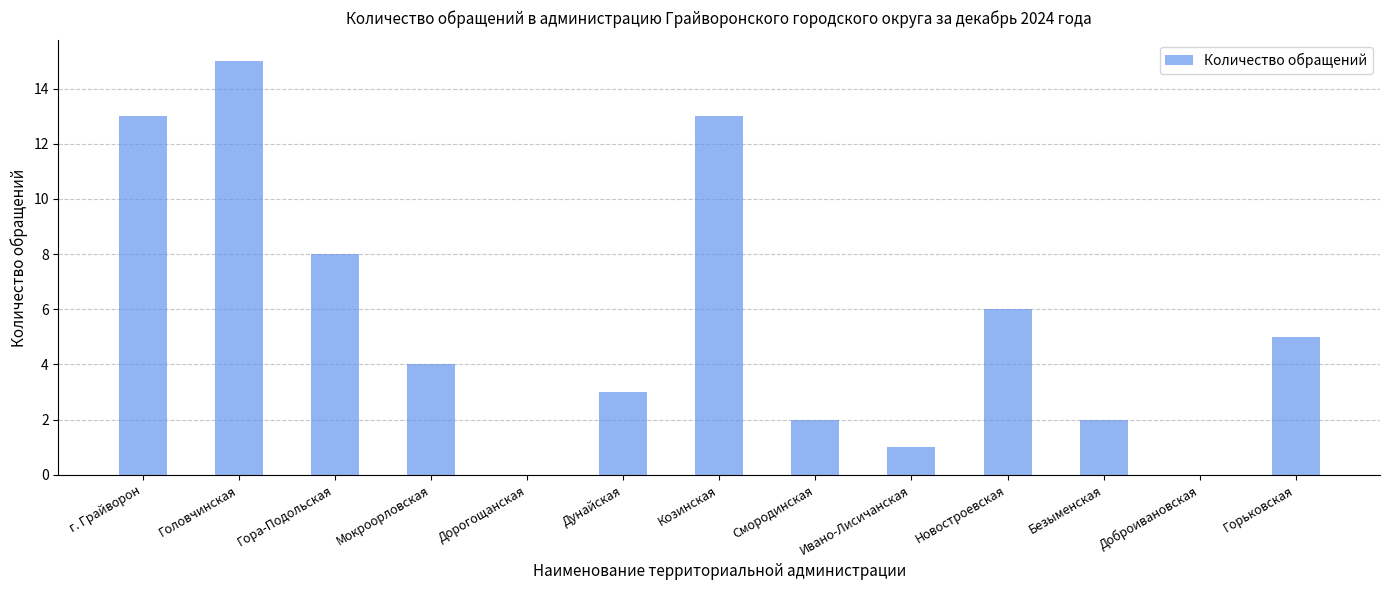

The chart shows a value of 6 at Новостроевская. True or false?

True